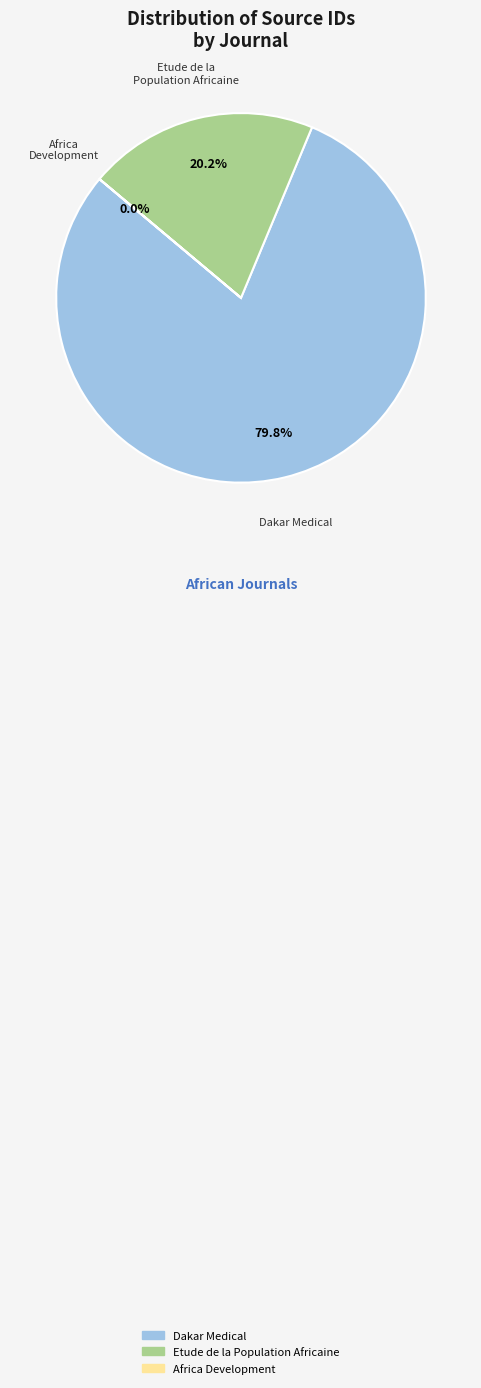

Does any single category account for the majority?

Yes